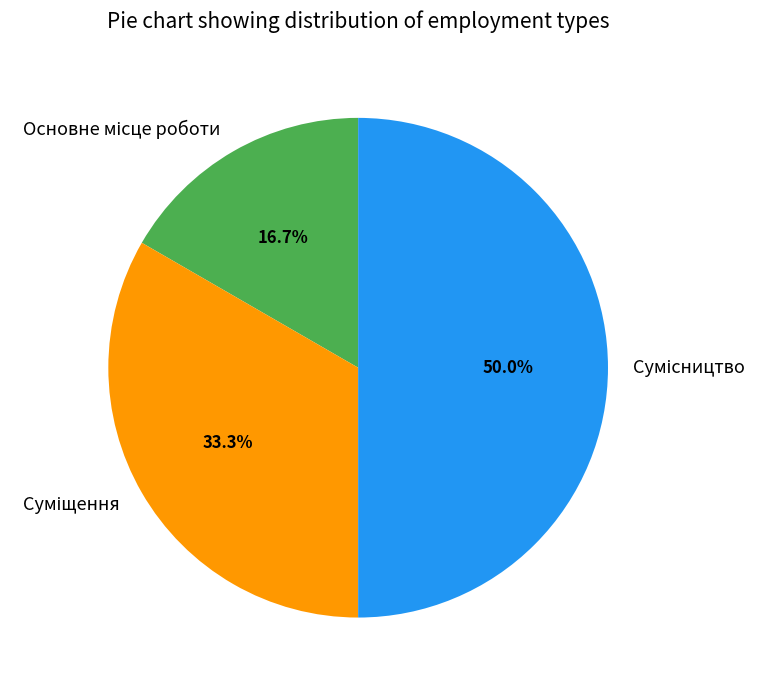

True or false: Основне місце роботи accounts for 17% of the total.

True